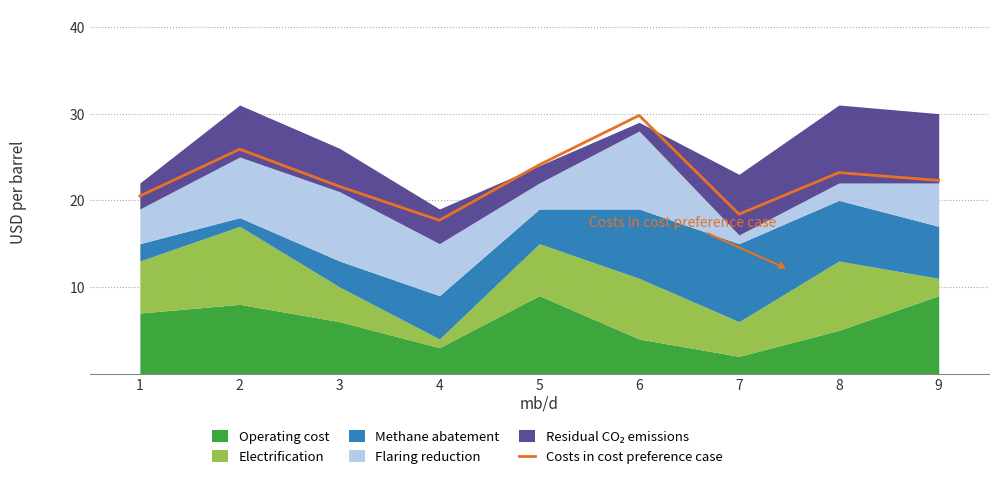

Which label corresponds to the smallest value in the chart?

4